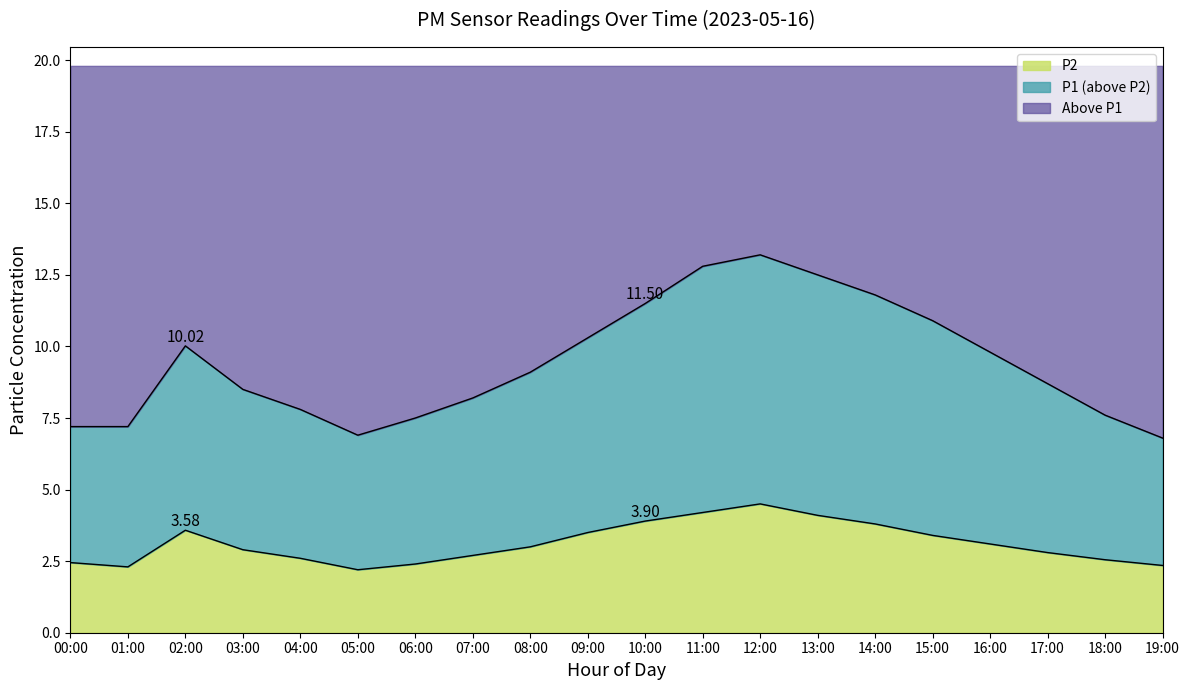

Where is the first local maximum for P1?

02:00